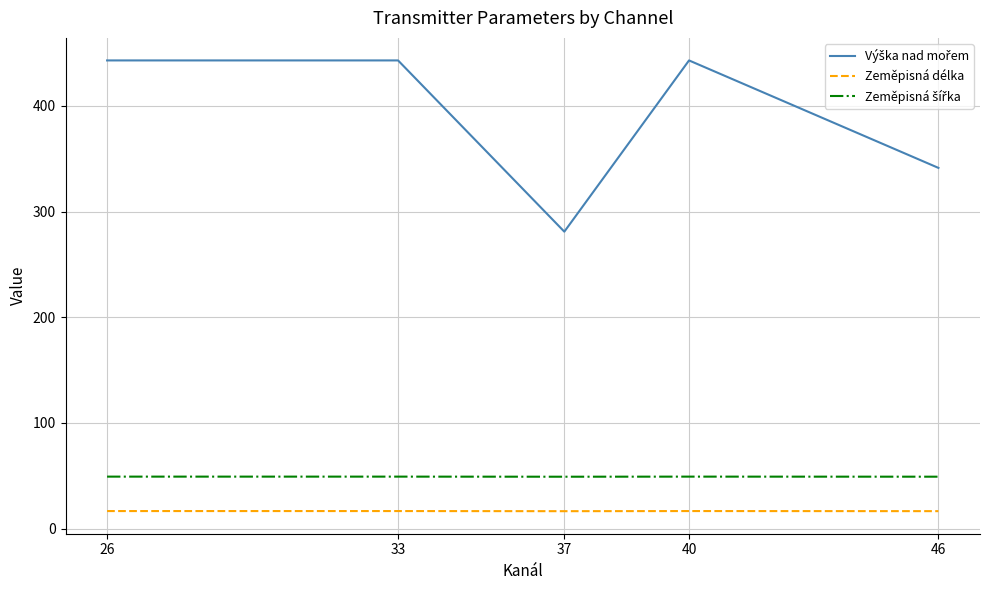

What is the maximum value shown in the chart?

443.0